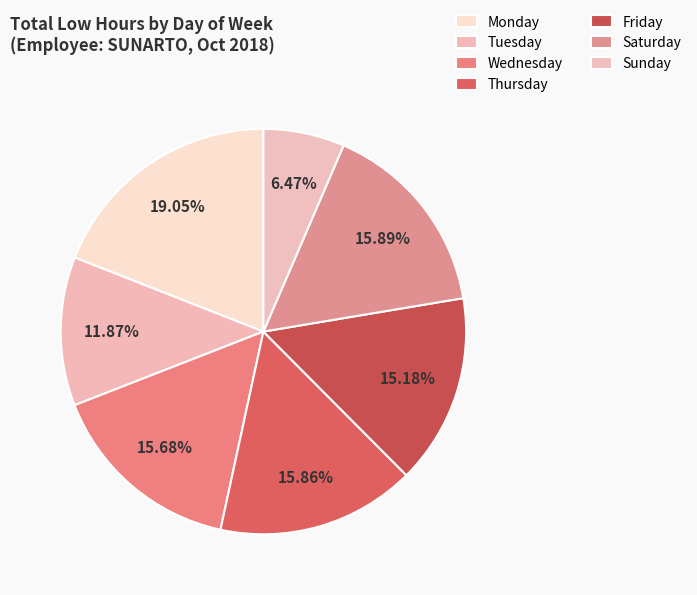

Does any single category account for the majority?

No